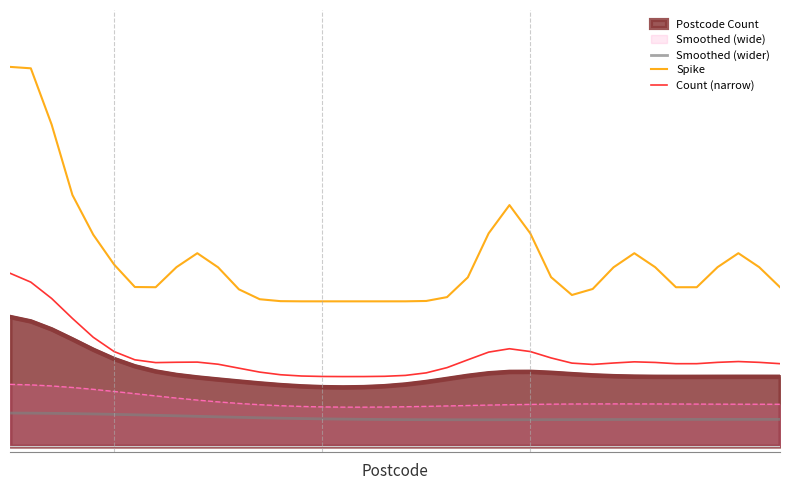

The Count (narrow) series shows 0.6 at 27. True or false?

False